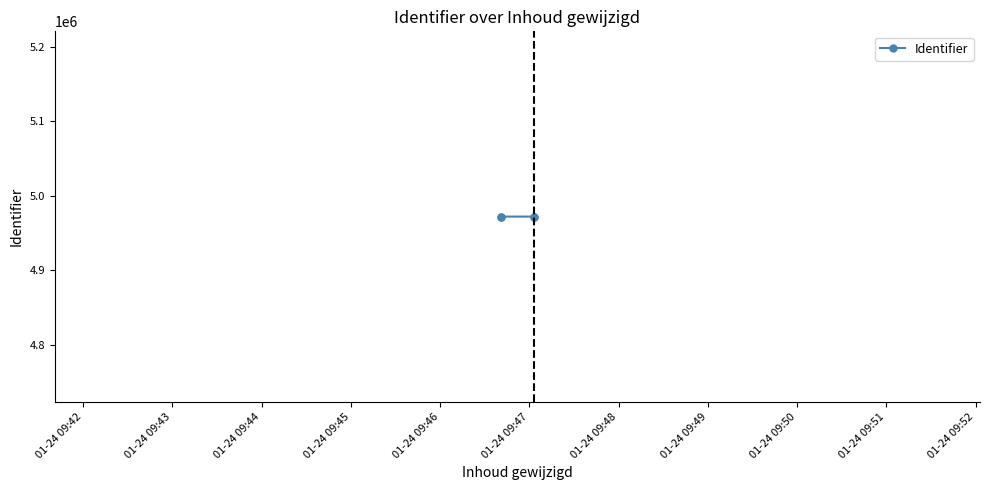

How many lines are shown in the chart?

1